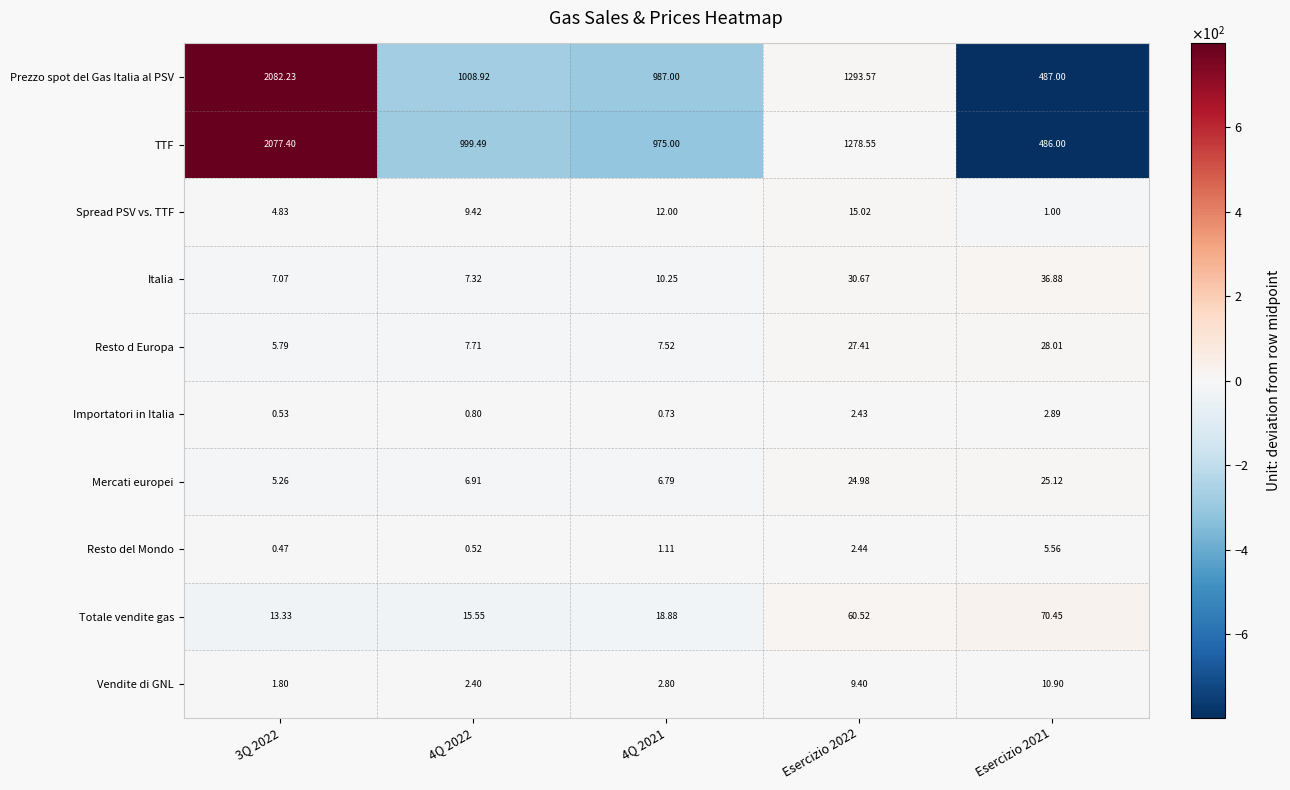

List the series in order of their peak value, highest first.

Prezzo spot del Gas Italia al PSV, TTF, Totale vendite gas, Italia, Resto d Europa, Mercati europei, Spread PSV vs. TTF, Vendite di GNL, Resto del Mondo, Importatori in Italia